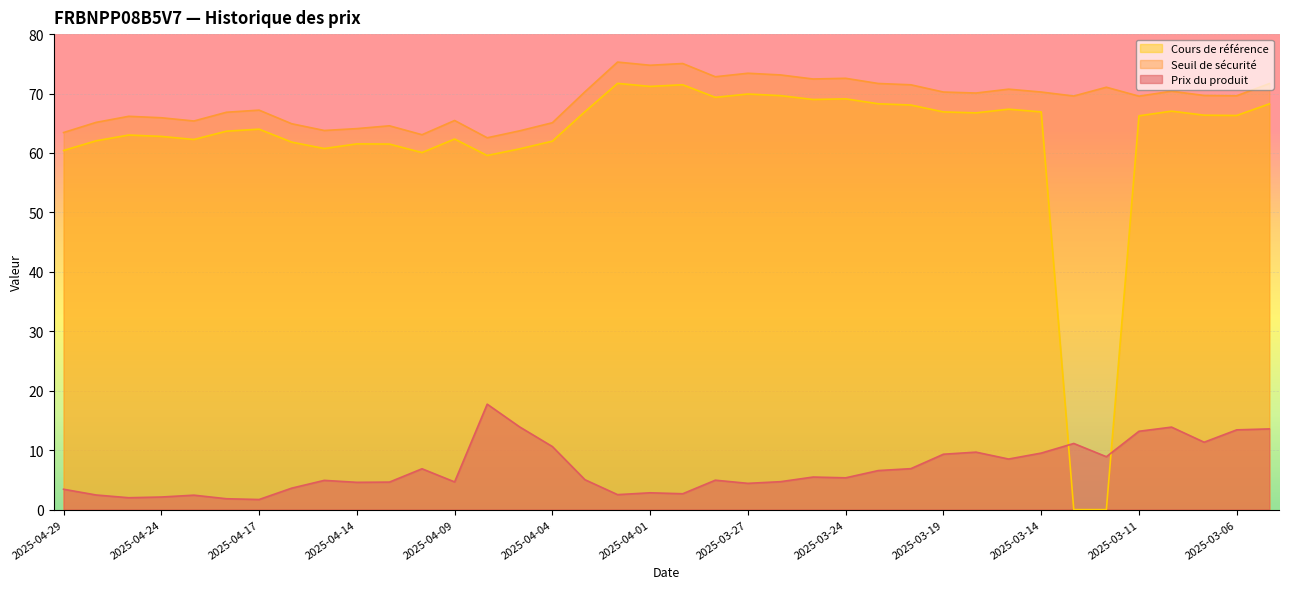

Reading left to right, extract all data points from this chart.

Prix du produit: 3.4	2.5	2.0	2.1	2.4	1.8	1.7	3.6	4.9	4.6	4.6	6.9	4.7	17.7	13.9	10.6	5.0	2.5	2.8	2.7	5.0	4.4	4.7	5.5	5.3	6.6	6.9	9.3	9.7	8.5	9.5	11.1	8.9	13.2	13.9	11.3	13.4	13.6
Seuil de sécurité: 63.4	65.2	66.2	65.9	65.4	66.9	67.2	64.9	63.8	64.1	64.6	63.1	65.5	62.6	63.7	65.1	70.3	75.3	74.8	75.1	72.8	73.4	73.1	72.5	72.6	71.7	71.5	70.3	70.1	70.7	70.3	69.6	71.1	69.6	70.4	69.7	69.6	71.7
Cours de référence: 60.4	62.0	63.0	62.8	62.3	63.7	64.0	61.8	60.8	61.5	61.5	60.1	62.4	59.6	60.7	62.0	67.0	71.7	71.2	71.5	69.4	69.9	69.7	69.0	69.1	68.3	68.1	66.9	66.8	67.4	66.9	0.0	0.0	66.2	67.0	66.4	66.3	68.3